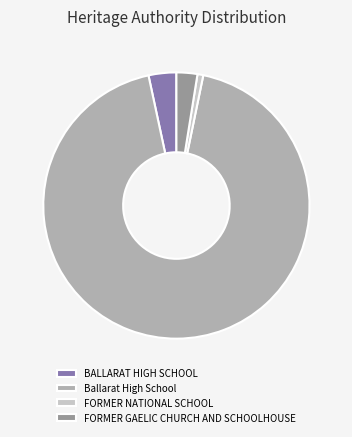

Is FORMER NATIONAL SCHOOL the majority of the pie?

No